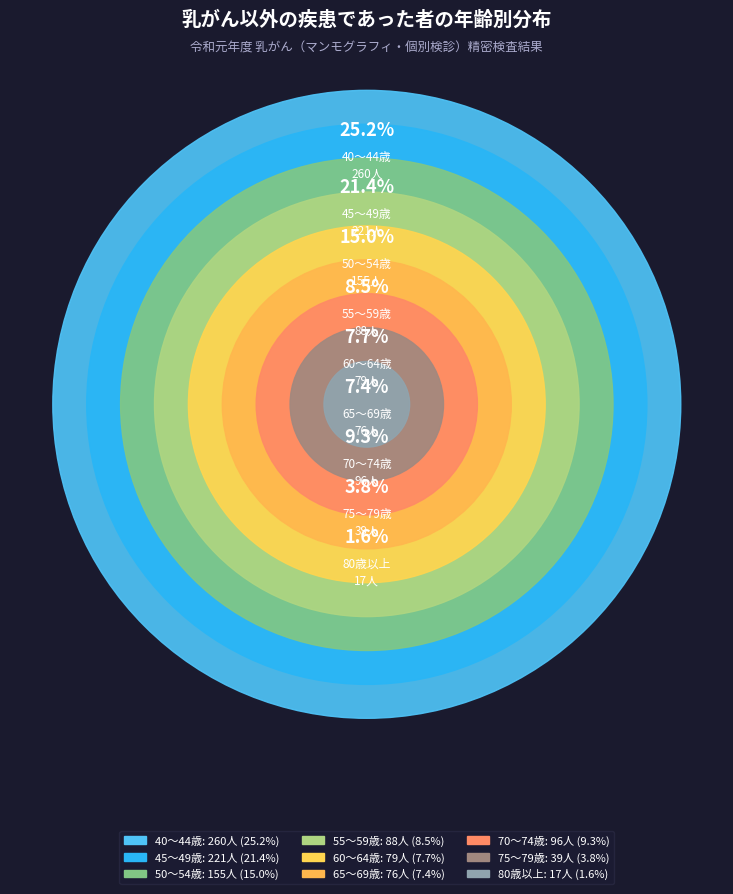

Between 65～69歳 and 40～44歳, which is larger?

40～44歳